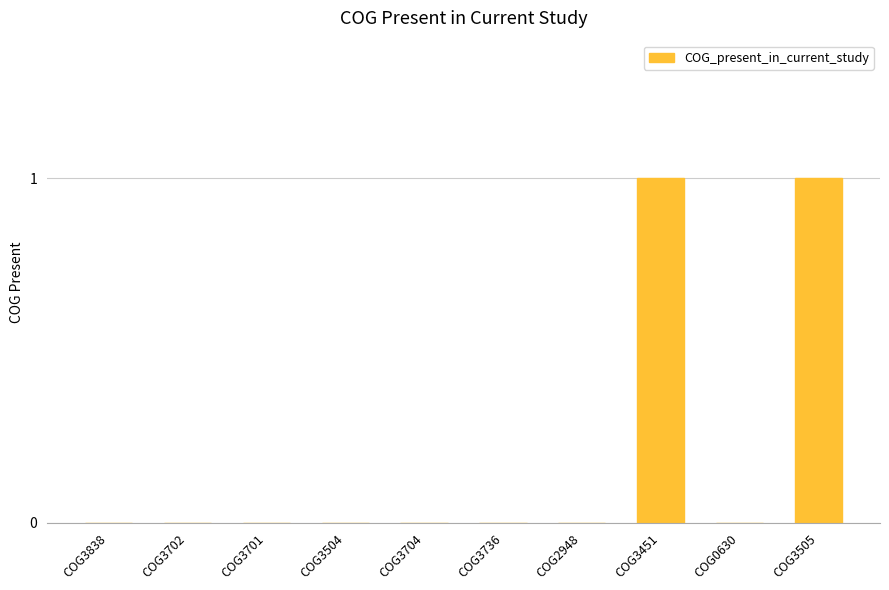

What is the greatest value displayed?

1